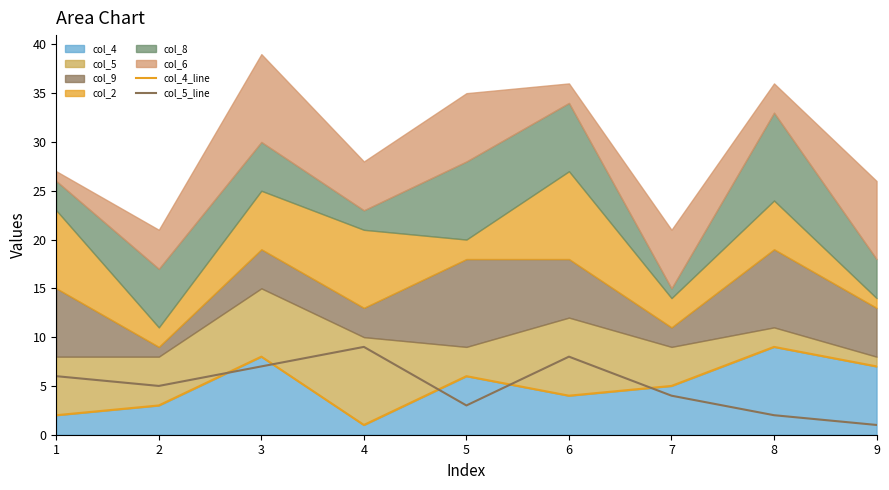

How many intersections are there between col_5_line and col_4_line?

5